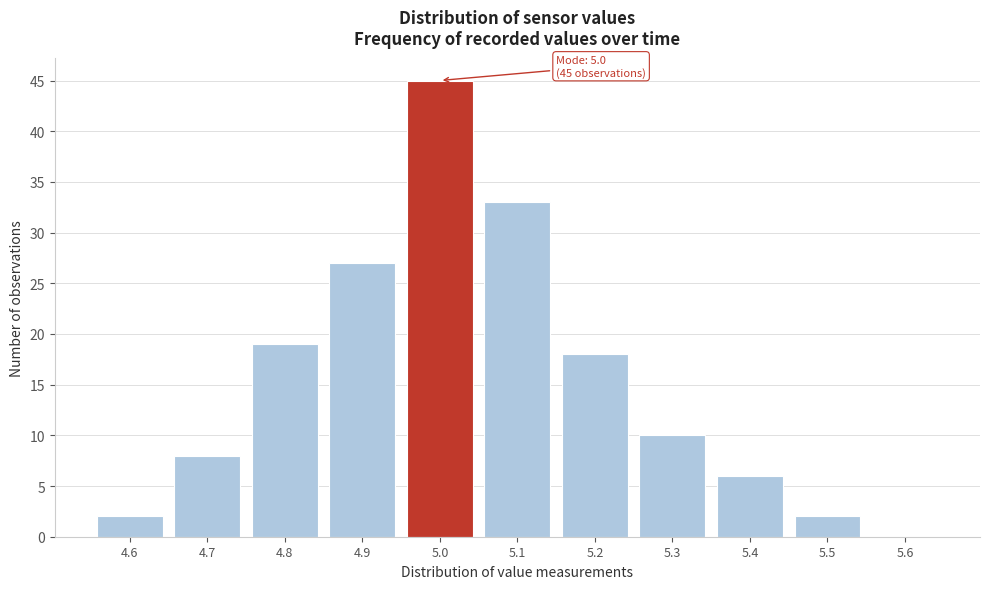

Reading right to left, what are all the values shown in this chart?

5.6=0	5.5=2	5.4=6	5.3=10	5.2=18	5.1=33	5.0=45	4.9=27	4.8=19	4.7=8	4.6=2